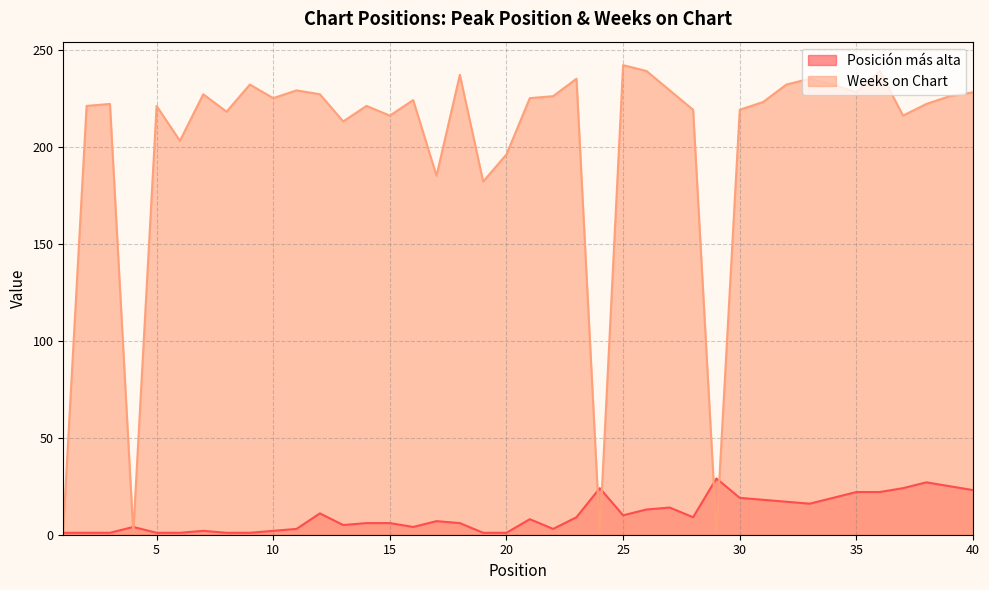

What is the difference between the highest and lowest values at 18?

231